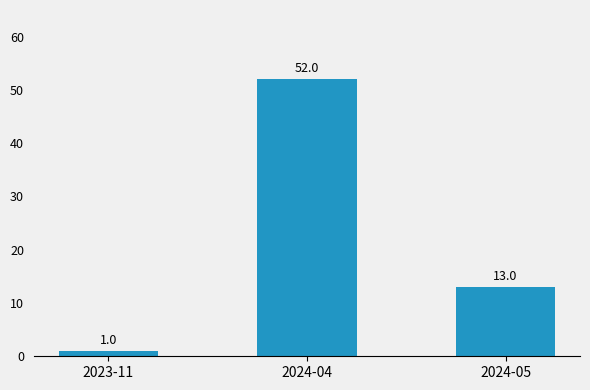

How many values are below 13?

1